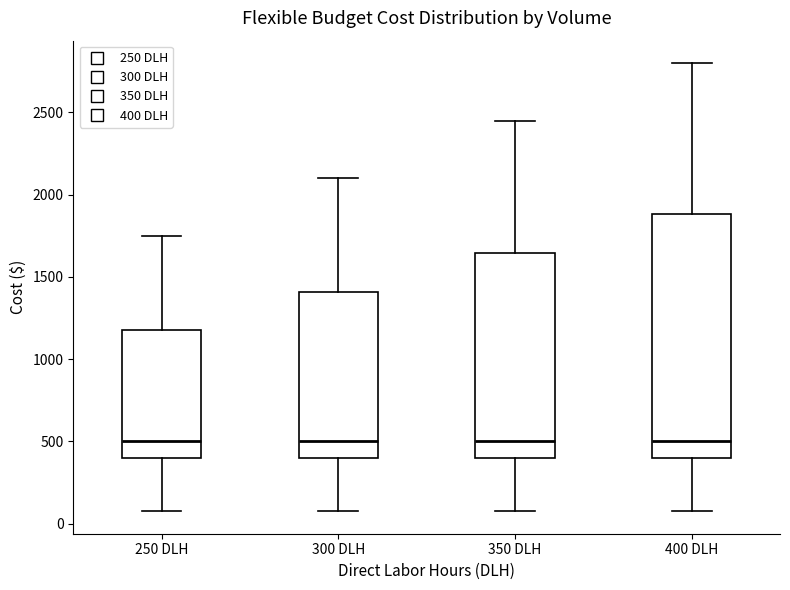

Where does the median line of the box for 350 DLH sit on the y-axis? The values are not printed on the chart, so give them approximately, as read against the axis.

500